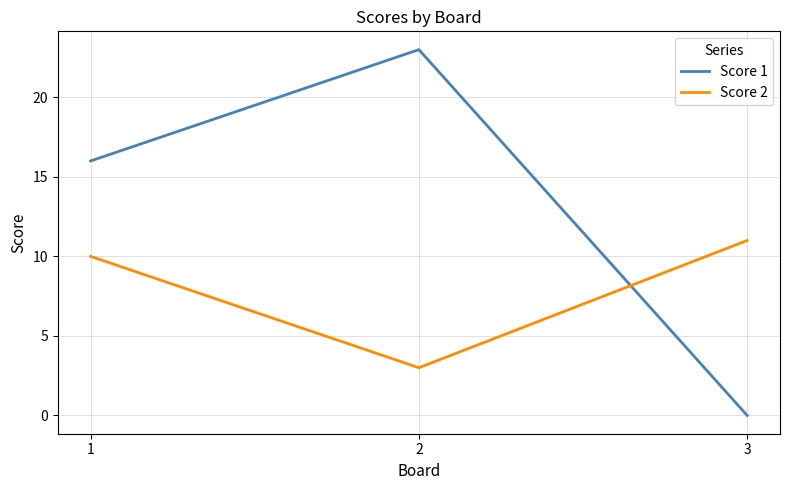

Rank the series at 2 from lowest to highest value.

Score 2, Score 1